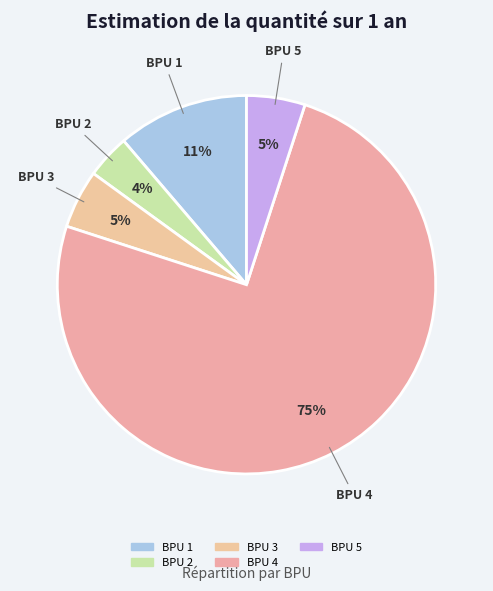

To the nearest percent, what is the combined percentage of BPU 5 and BPU 1?

16%